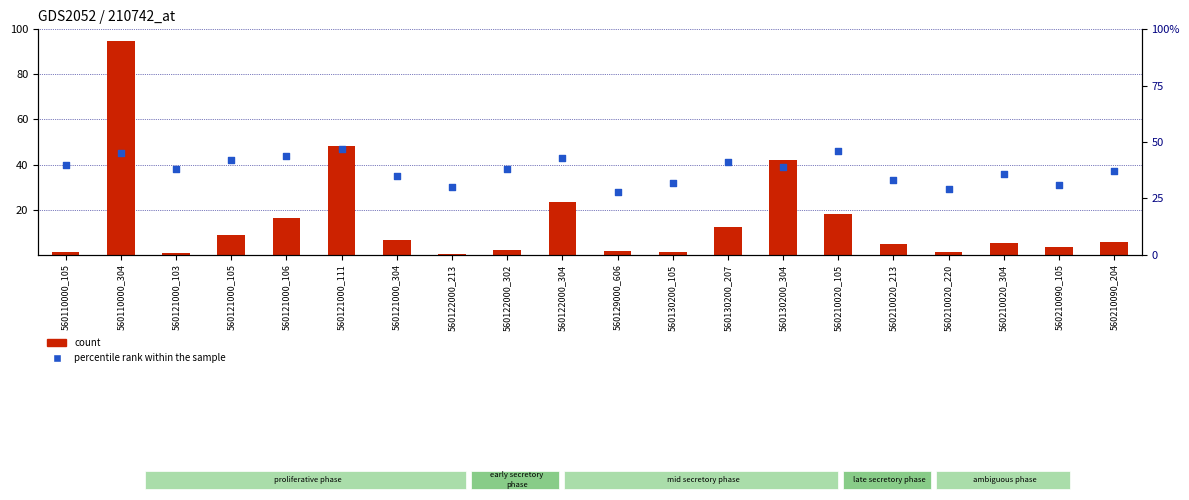

What is the total value across all series at 560121000_111?

95.4